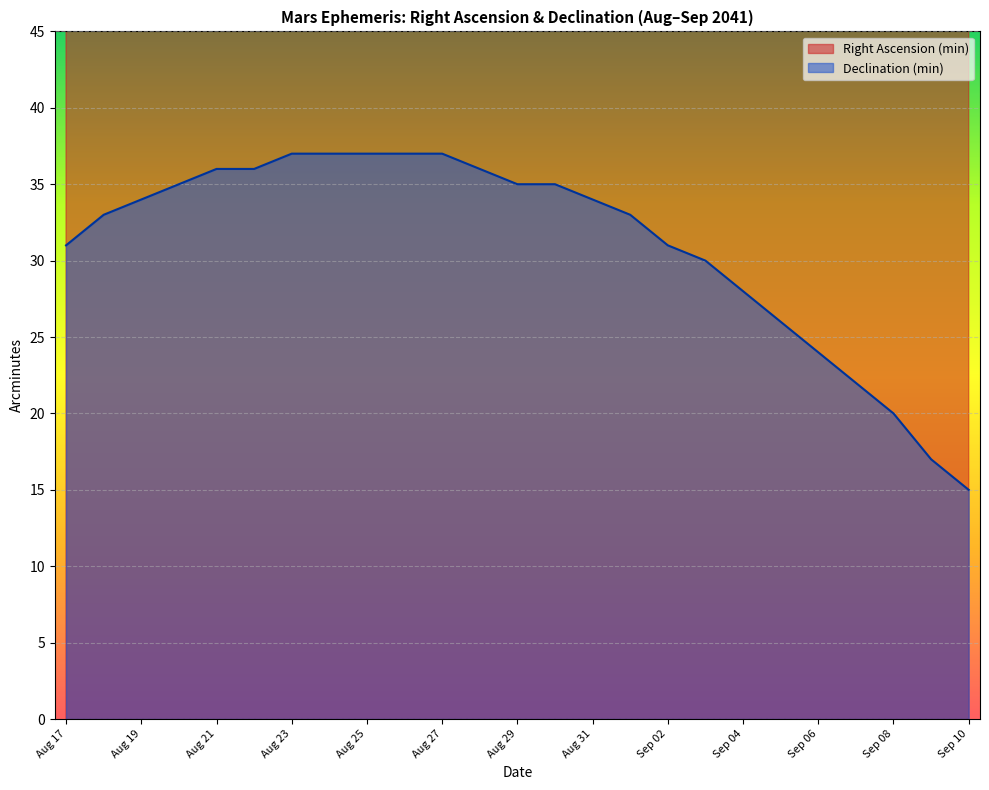

Is the value of Declination (min) at Aug 17 greater than the value of Right Ascension (min) at Sep 07?

No